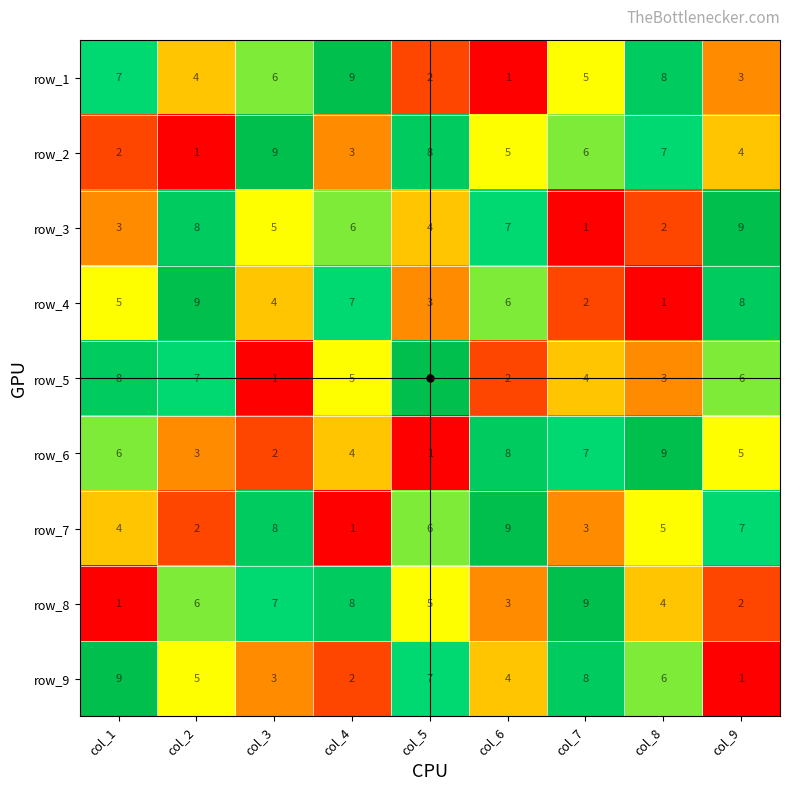

Read the row_3 value at col_4.

6